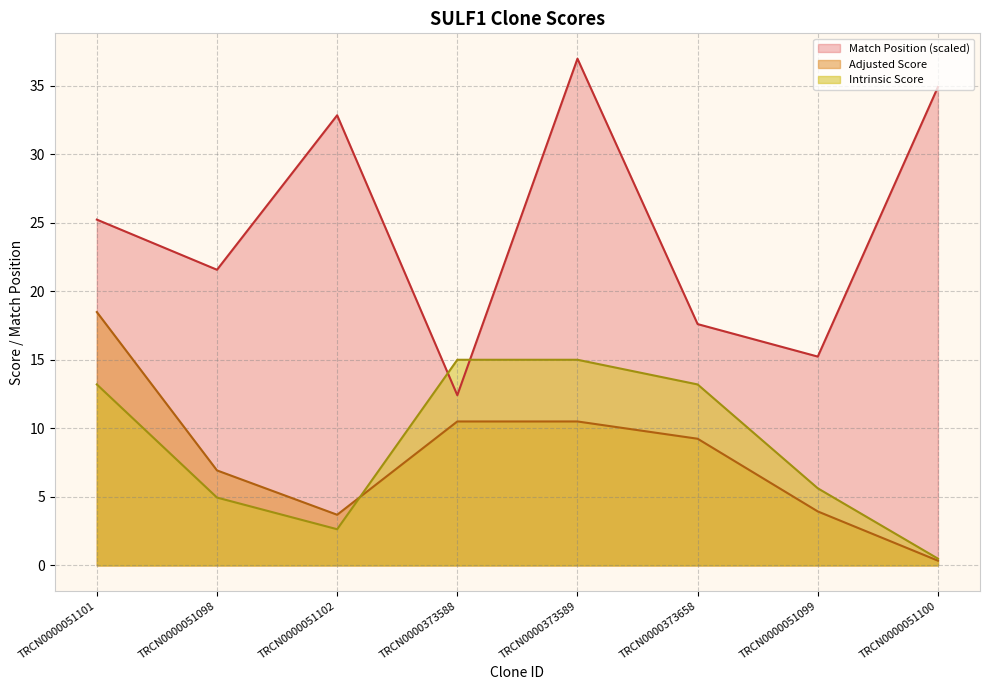

Where is the first local maximum for Match Position?

TRCN0000051102